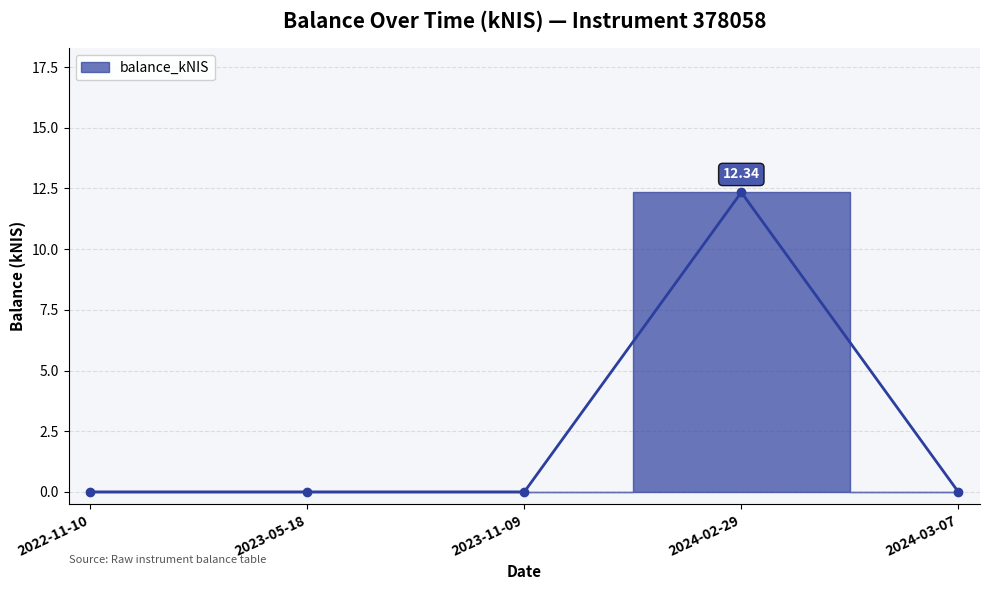

True or false: the data shows 12.3 at 2024-02-29.

True